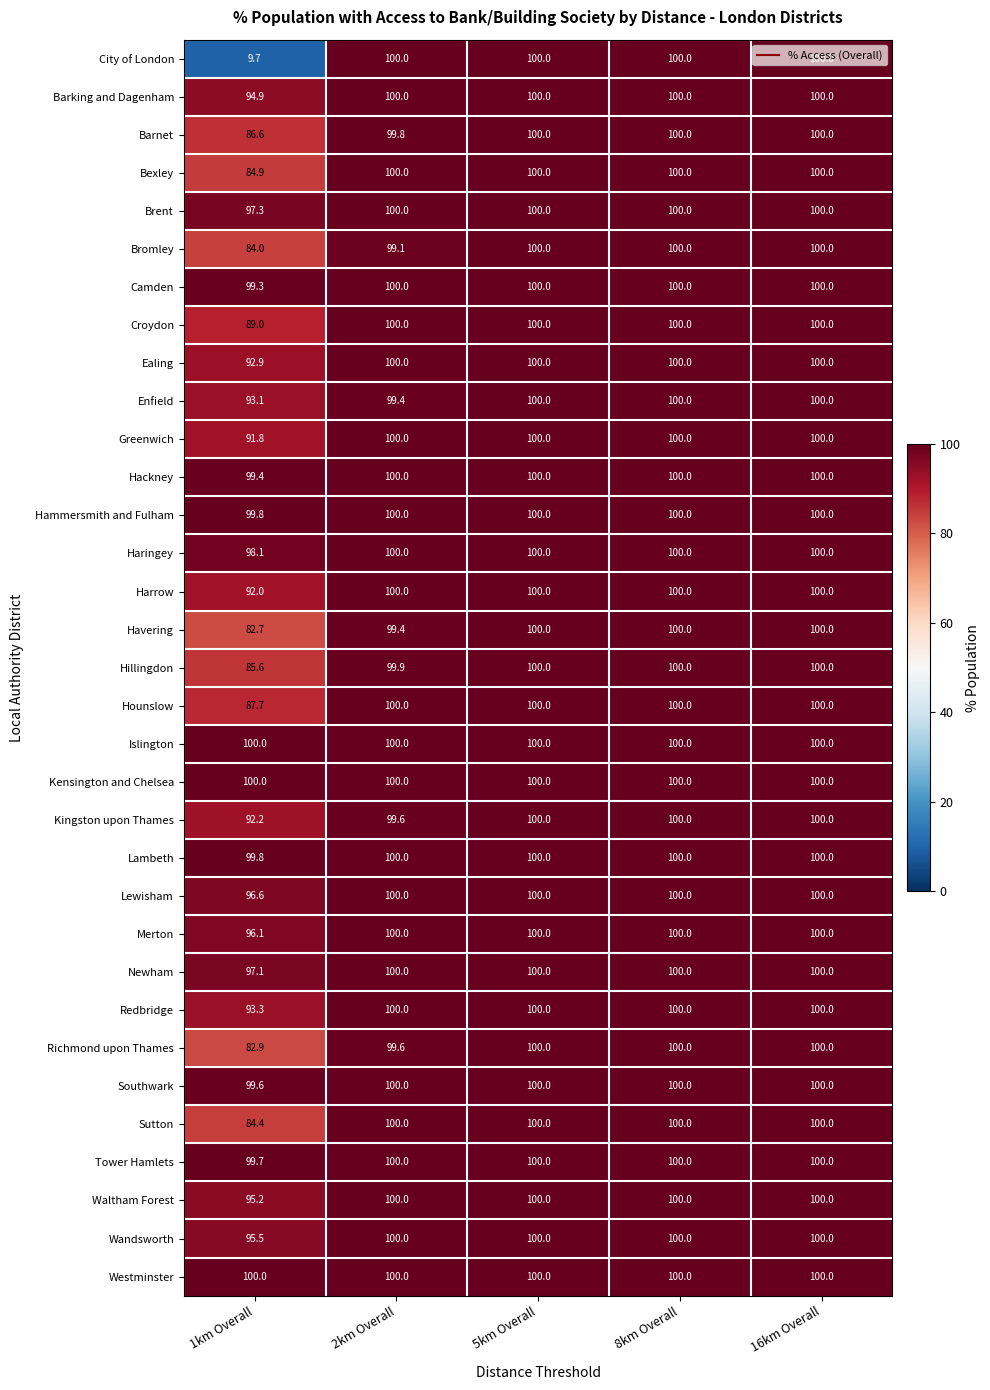

At how many categories does at least one series exceed 42?

5